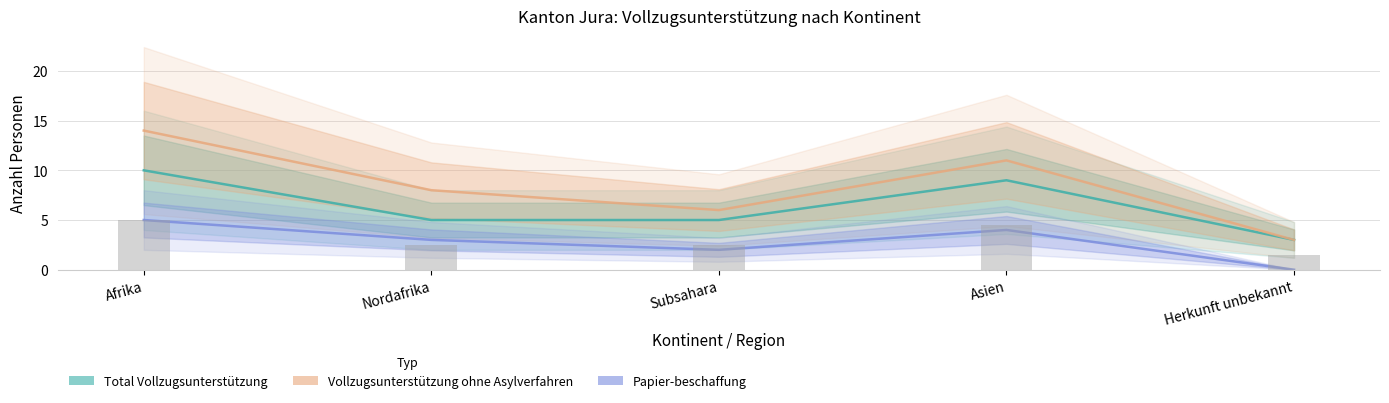

What are all the series names shown in the legend?

Total Vollzugsunterstützung, Vollzugsunterstützung ohne Asylverfahren, Papier-beschaffung